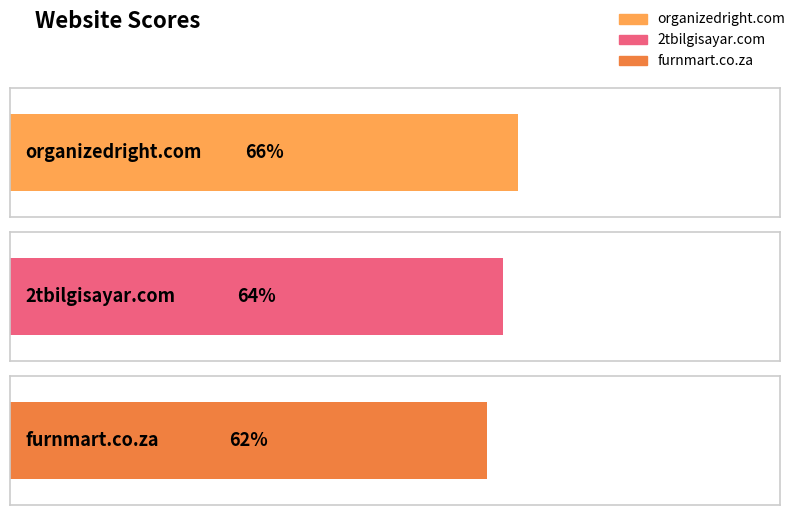

What is the greatest value displayed?

66